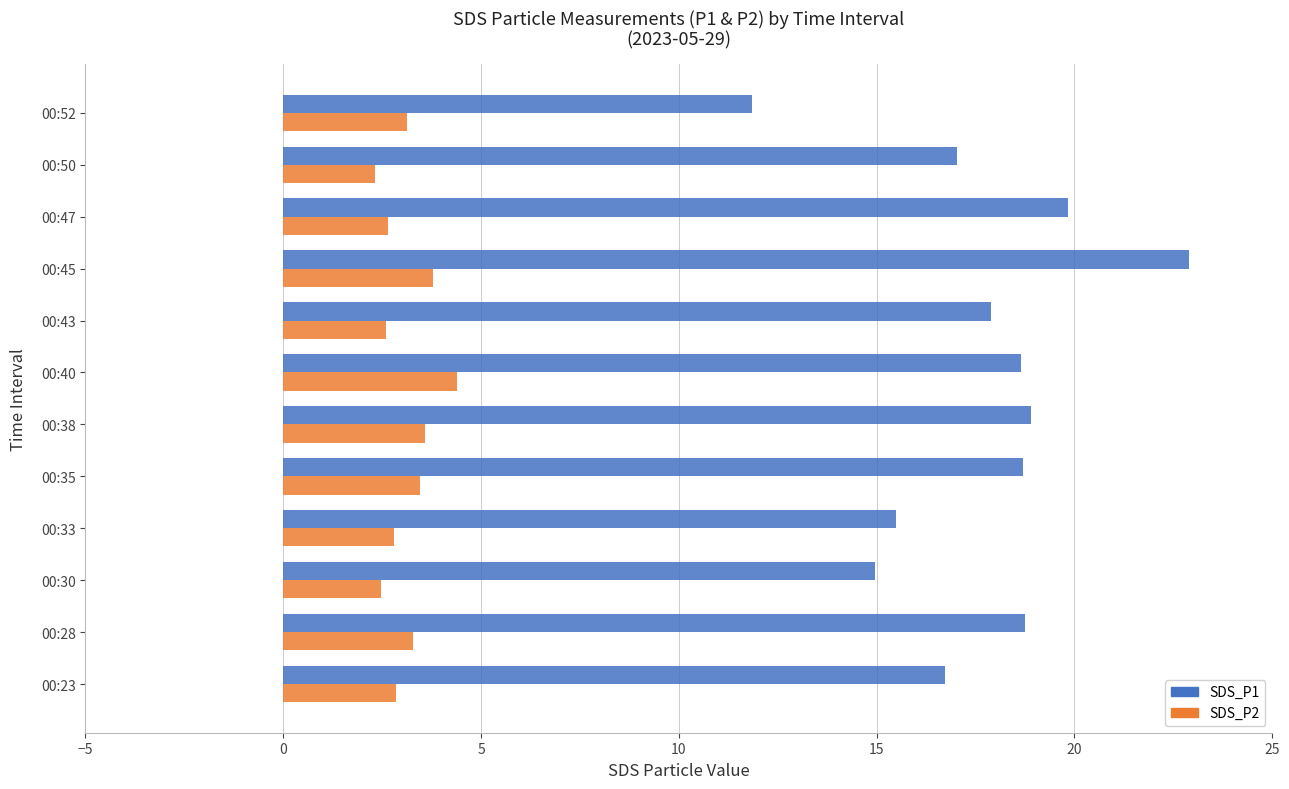

Which series has the widest spread of values?

SDS_P1